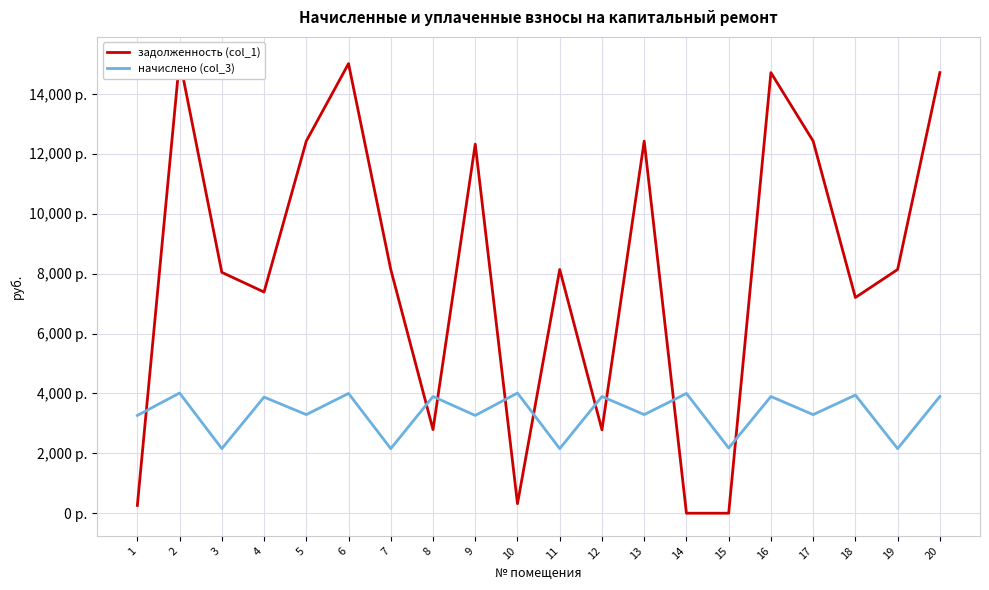

The задолженность (col_1) series shows 827.5 at 12. True or false?

False